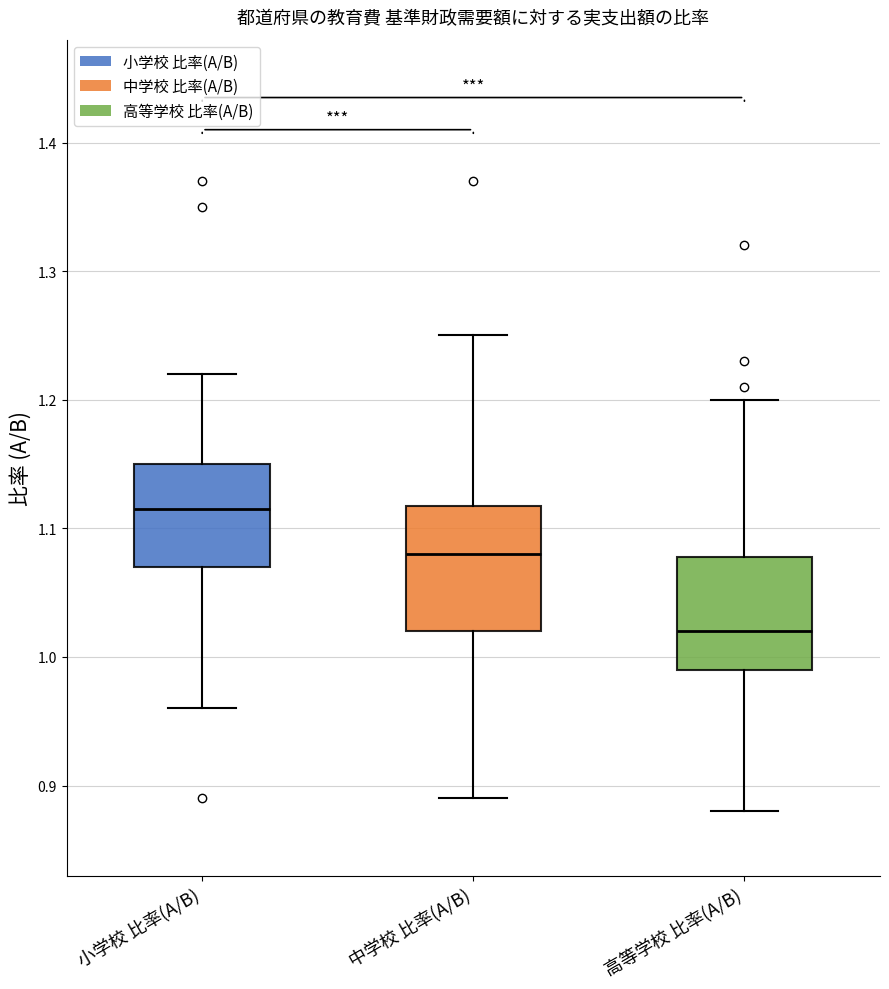

Which box's median line is the highest?

小学校 比率(A/B)